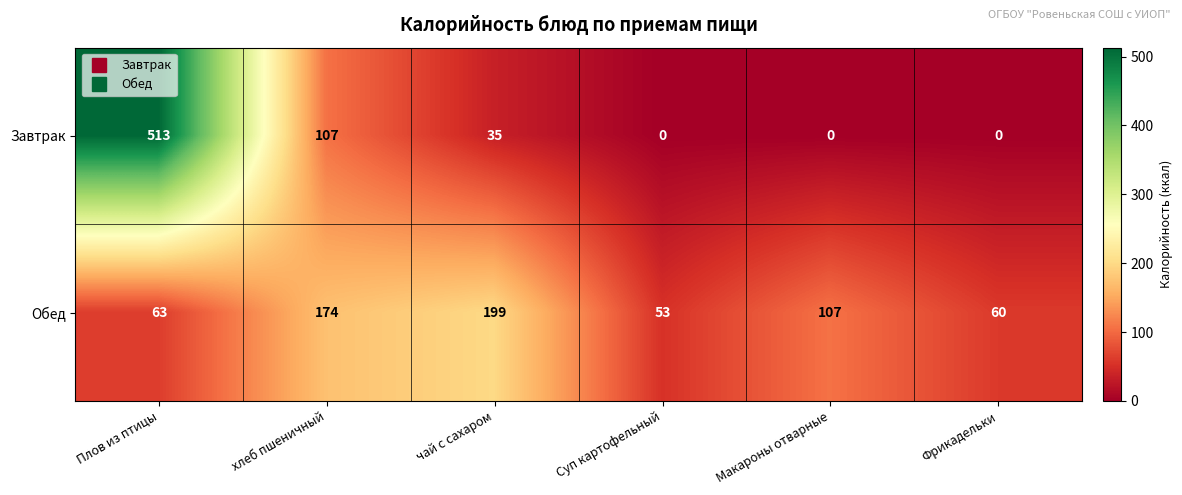

List the series in order of their peak value, lowest first.

Обед, Завтрак